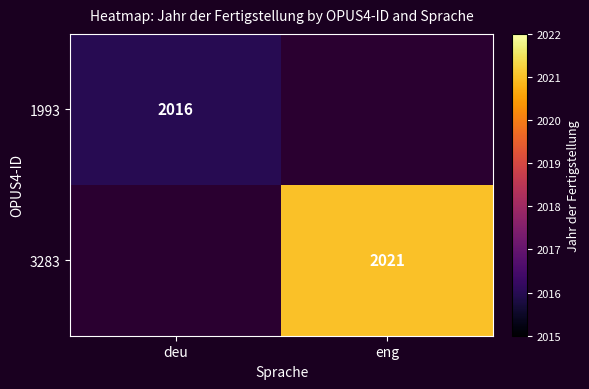

Which label corresponds to the smallest value in the chart?

deu